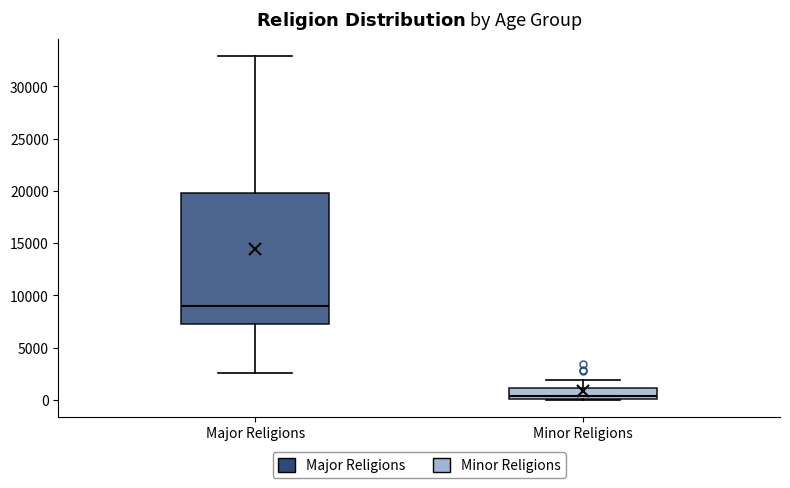

Where does the upper whisker of the box for Minor Religions end on the y-axis? The values are not printed on the chart, so give them approximately, as read against the axis.

2000